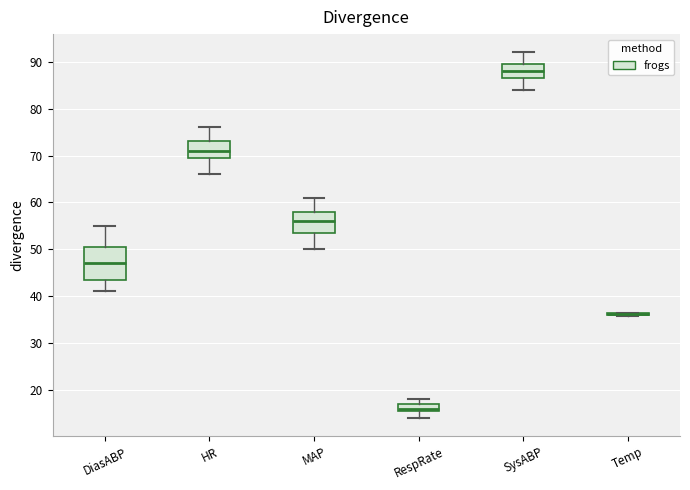

Reading left to right, read every box against the y-axis: the position of its median line, the range the box covers, and the ends of its whiskers. The values are not printed on the chart, so give them approximately, as read against the axis.

DiasABP: median 47, box 44 to 51, whiskers 41 to 55
HR: median 71, box 70 to 73, whiskers 66 to 76
MAP: median 56, box 54 to 58, whiskers 50 to 61
RespRate: median 16 (just above the box's lower edge), box 16 to 17, whiskers 14 to 18
SysABP: median 88, box 87 to 90, whiskers 84 to 92
Temp: box collapsed to a line at 36, whiskers 36 to 37